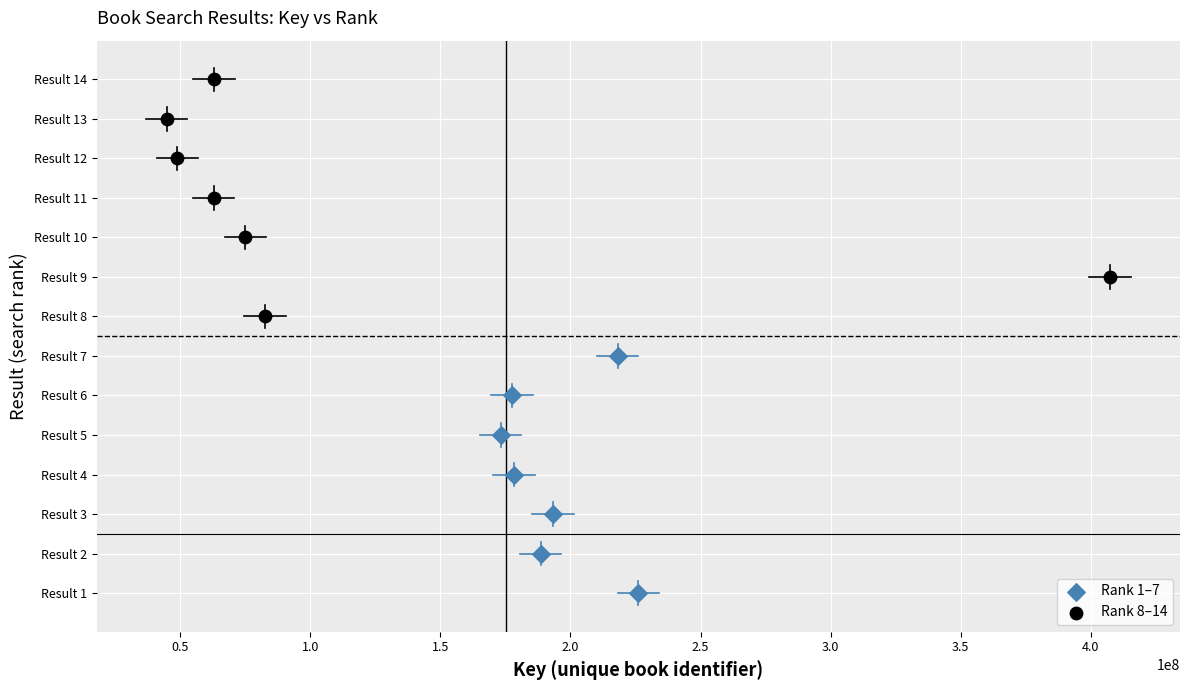

What are all the series names shown in the legend?

Rank 1–7, Rank 8–14